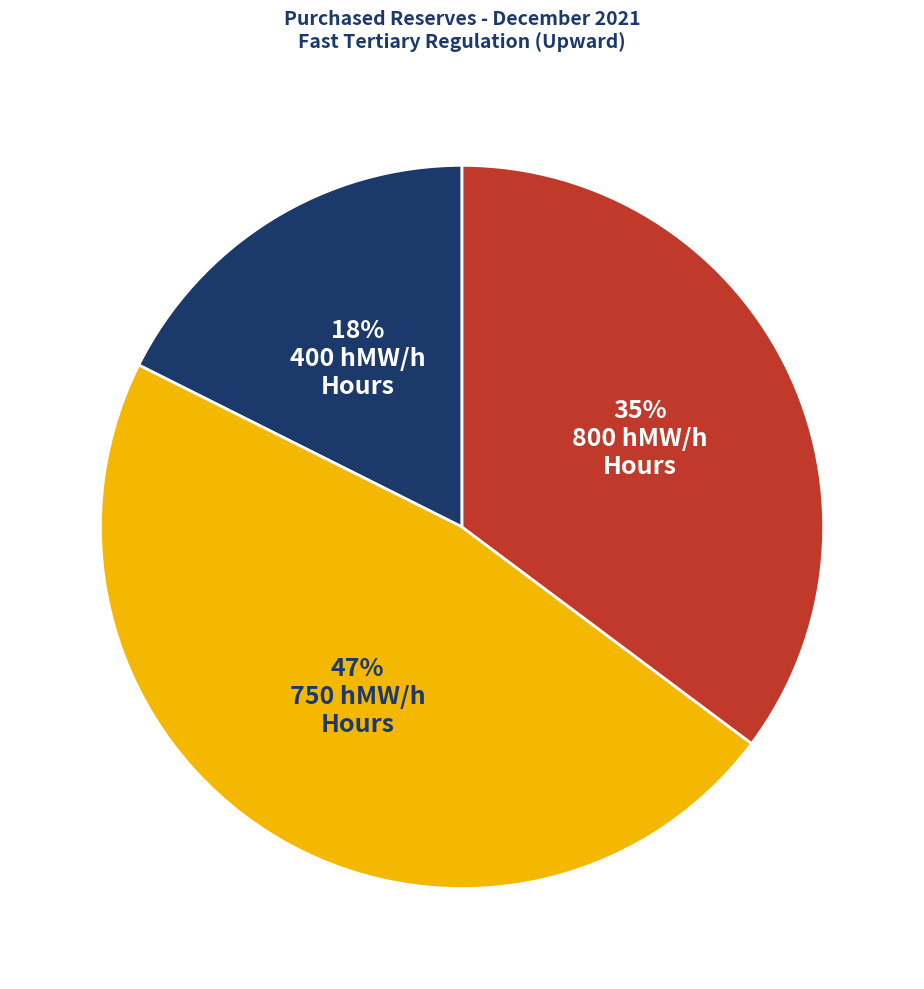

Is there a majority slice in this chart?

No